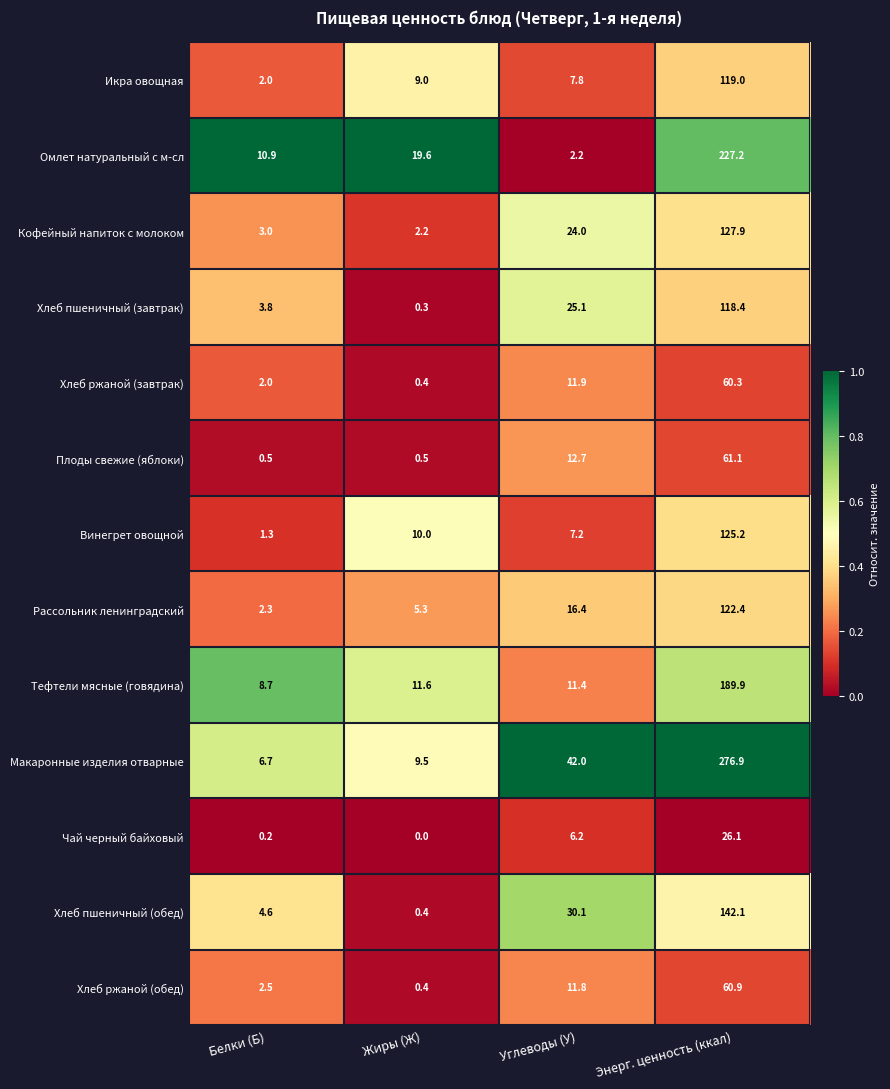

What is the difference between the maximum and minimum values in the Рассольник ленинградский series?

120.1